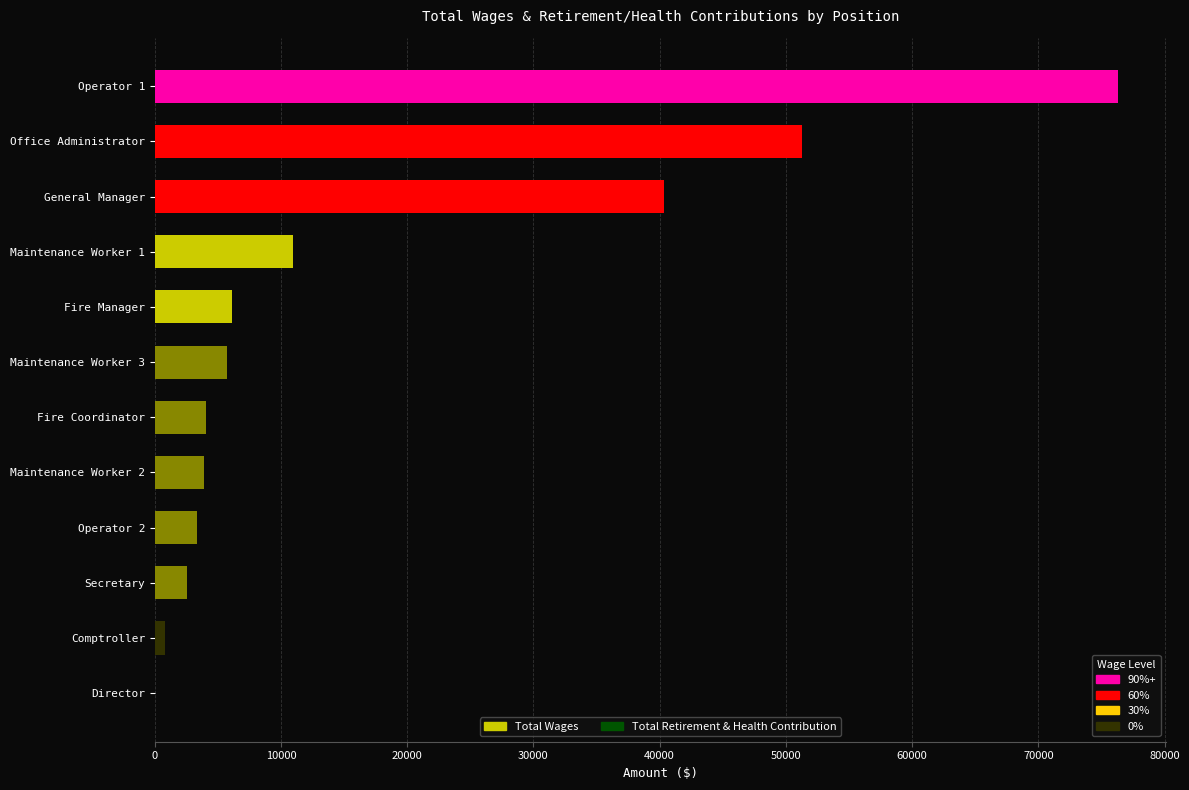

Which label corresponds to the largest value in the chart?

Operator 1